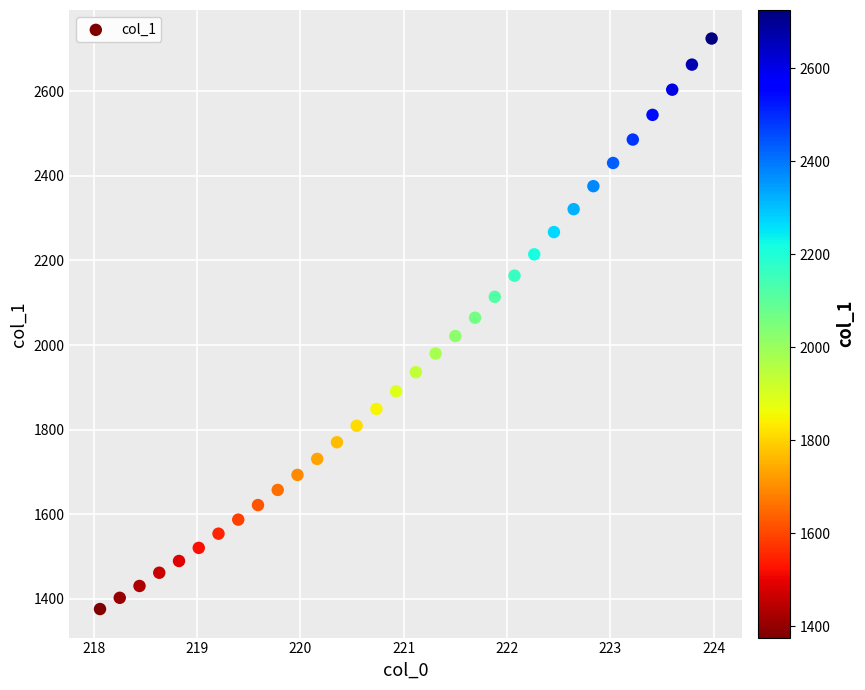

What is the range of X values (max minus min)?

5.9